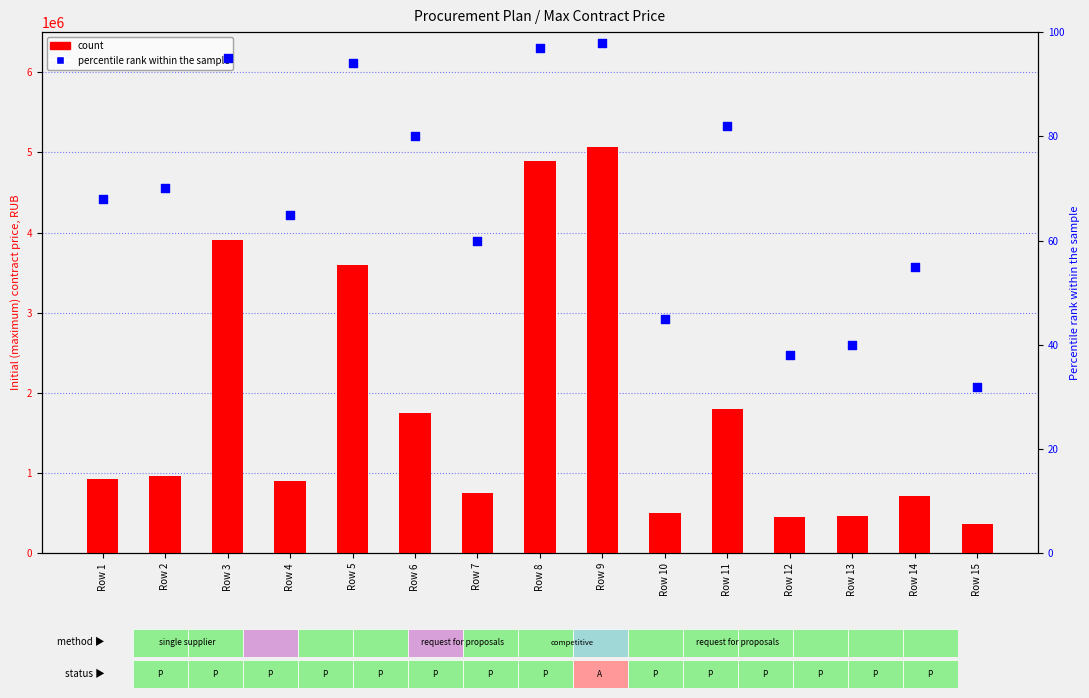

Which series has the largest total across all categories?

count